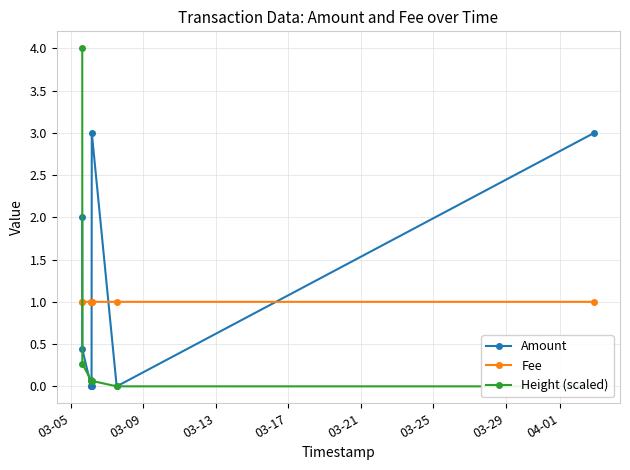

How many intersections are there between Amount and Fee?

4